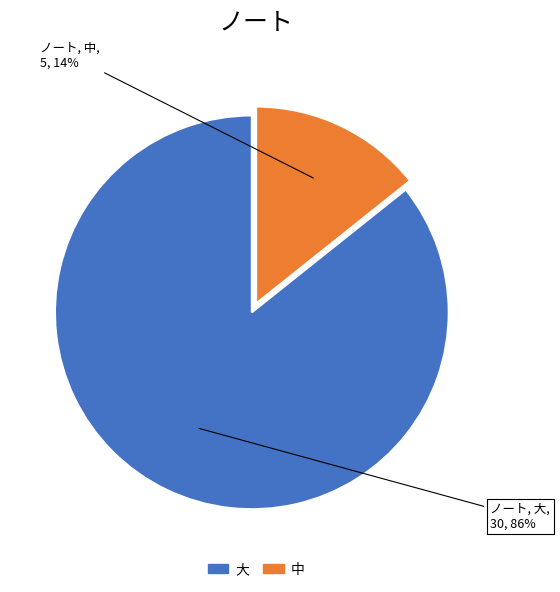

Which has a higher value, 中 or 大?

大